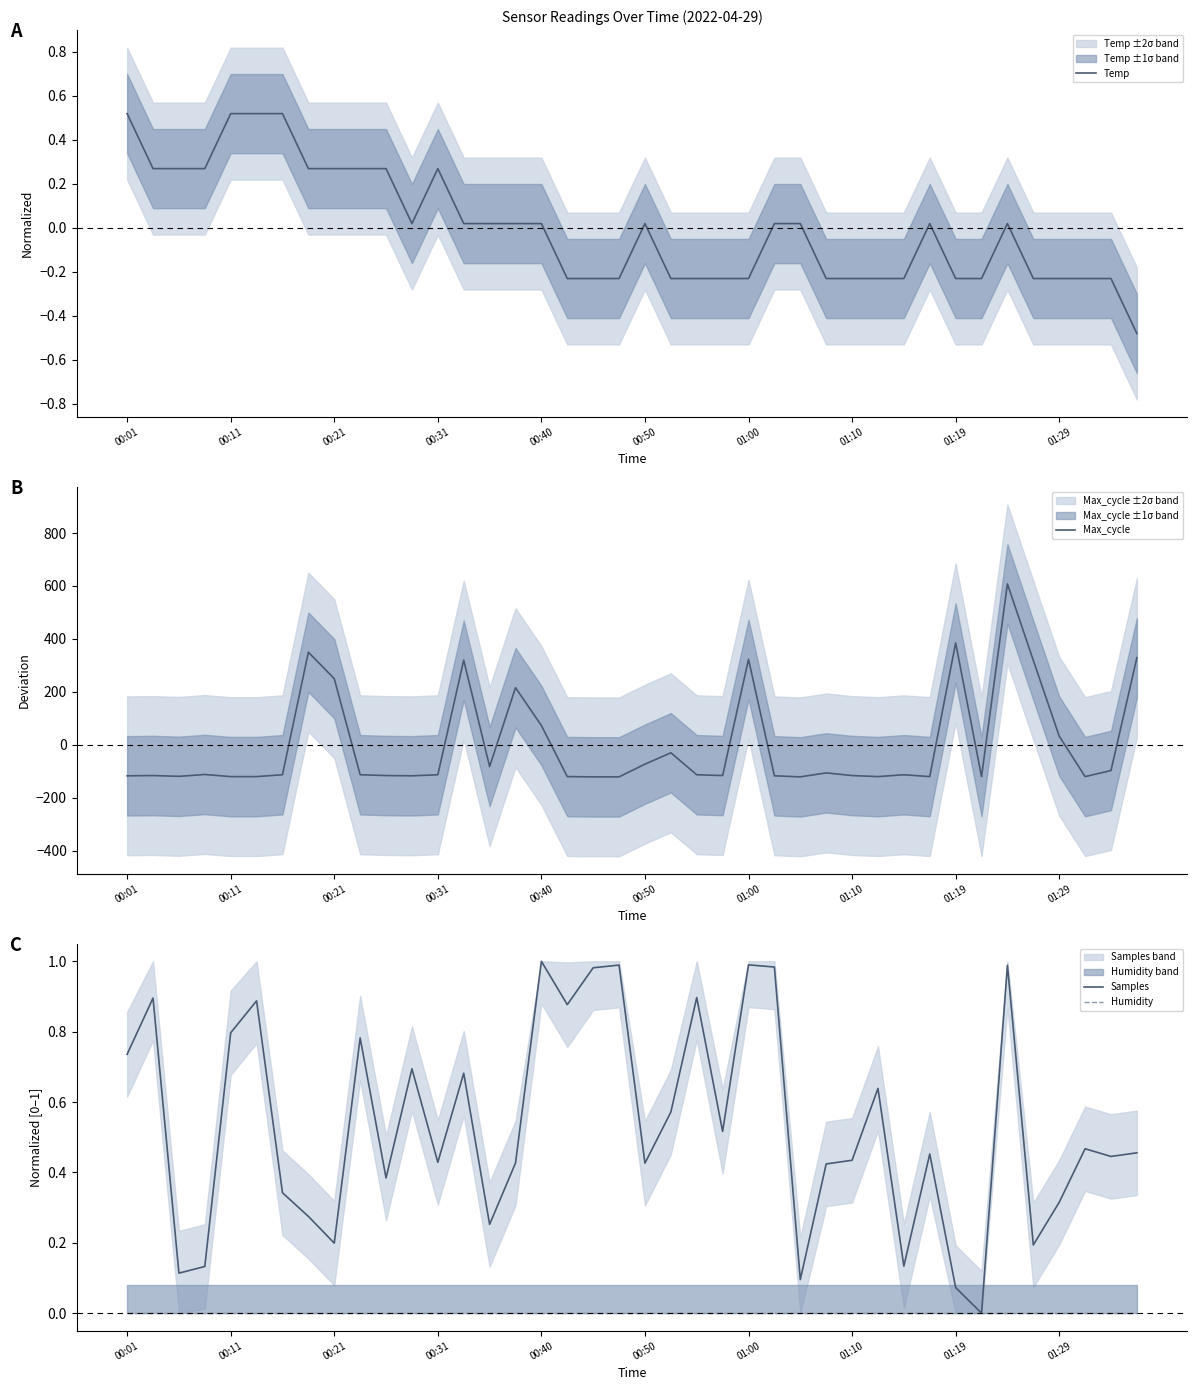

At which label is Max_cycle closest to 243?

00:21